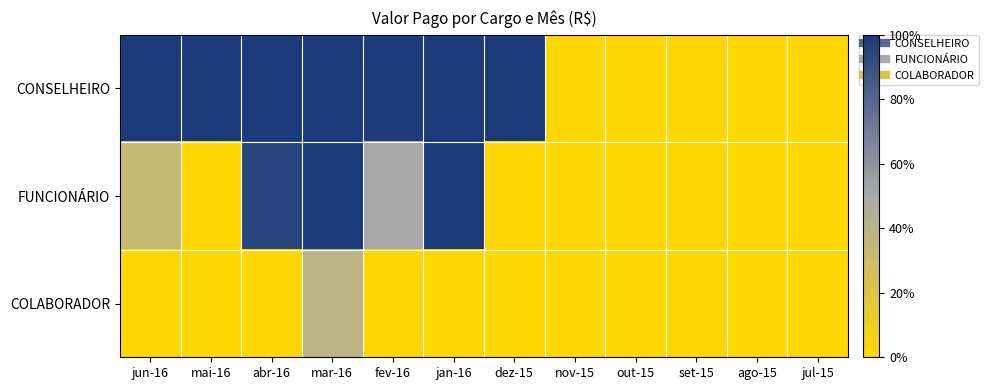

Which series has the largest range (max minus min)?

CONSELHEIRO